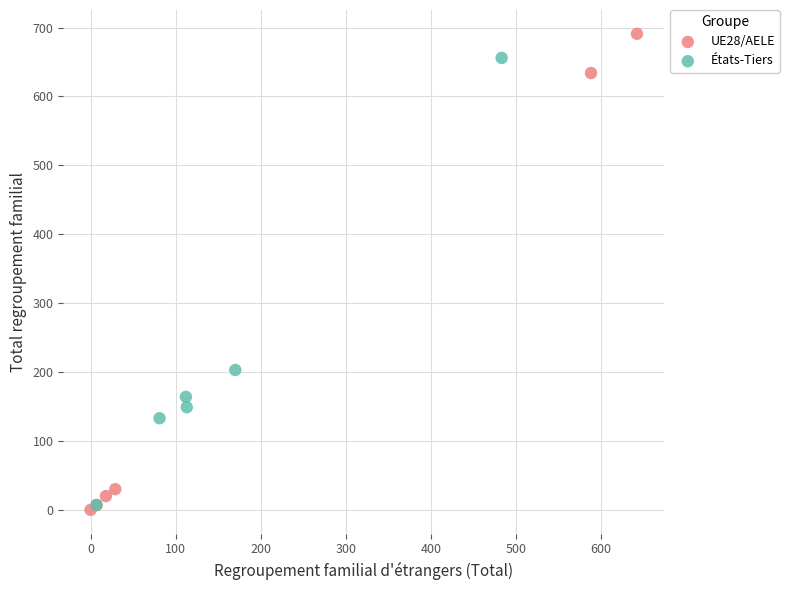

Which series has the widest spread of Y values?

UE28/AELE